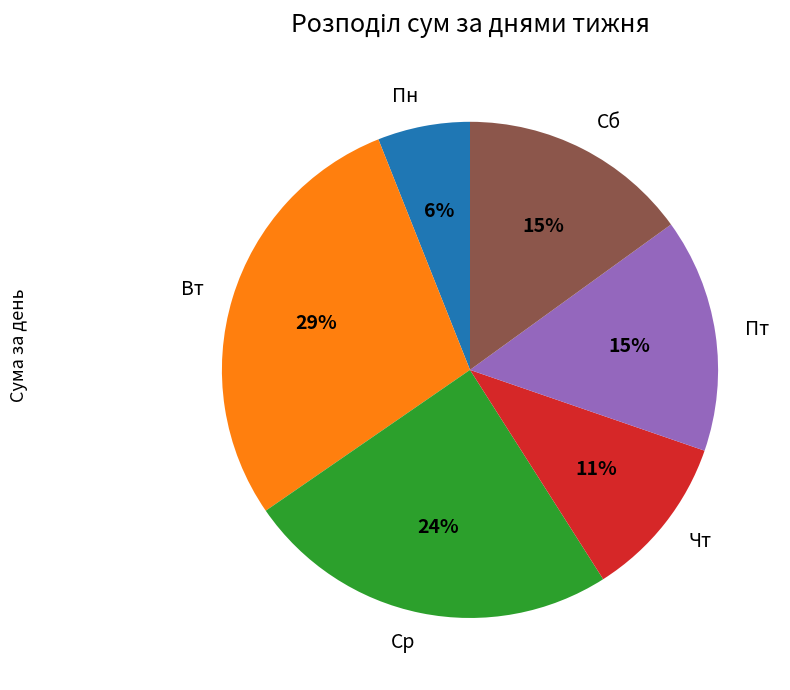

What percentage is the Пн slice, to the nearest percent?

6%